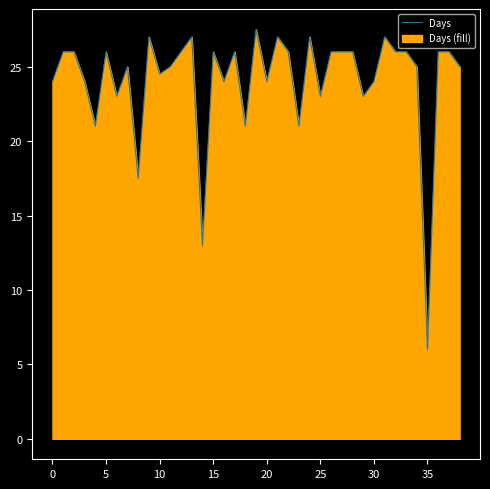

How many values exceed 26?

6